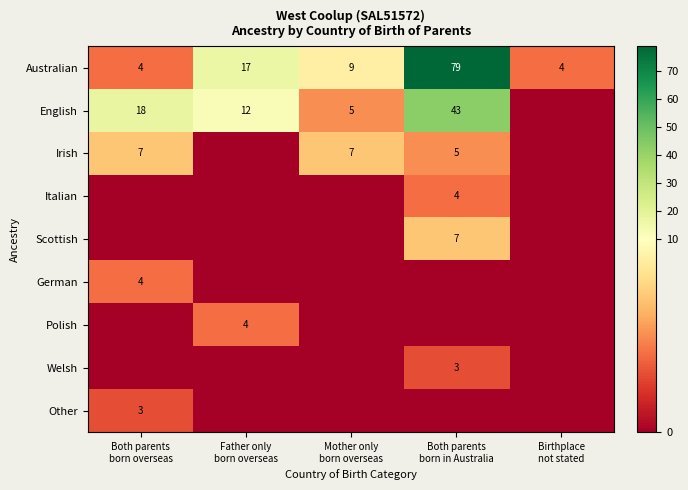

Which has a higher value, Mother only
born overseas or Father only
born overseas?

Father only
born overseas